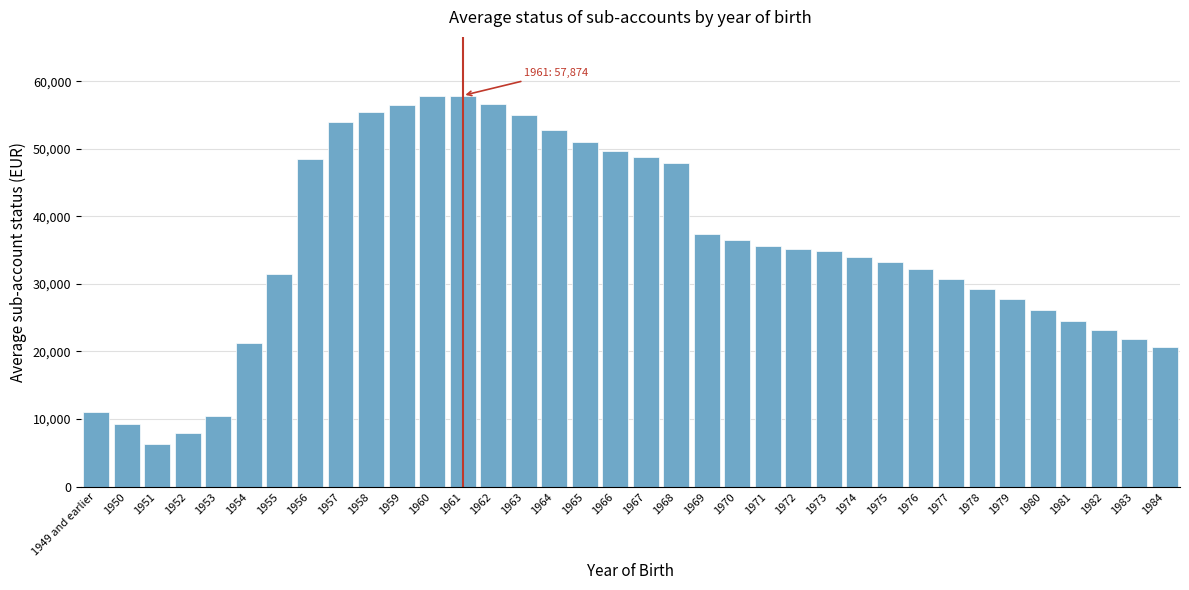

What is the change in value from 1964 to 1968?

-4934.1